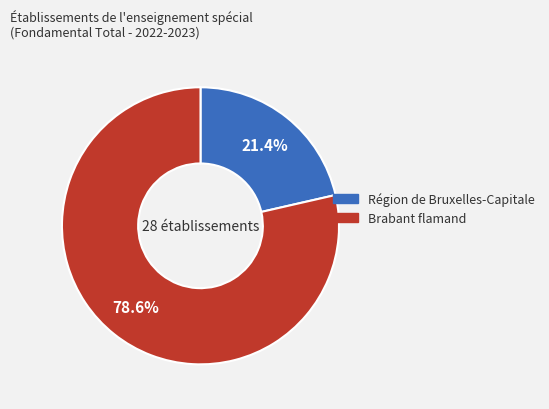

How many segments does this pie chart have?

2